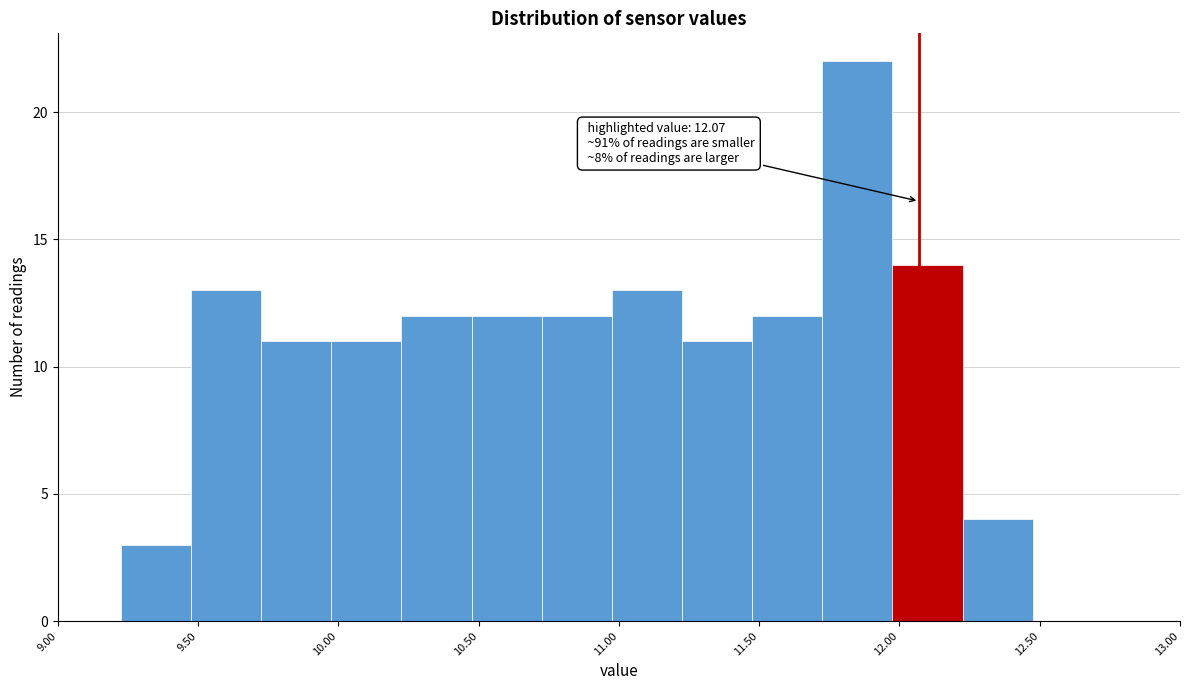

Over which range of the x-axis is the bar tallest?

11.725 to 11.975